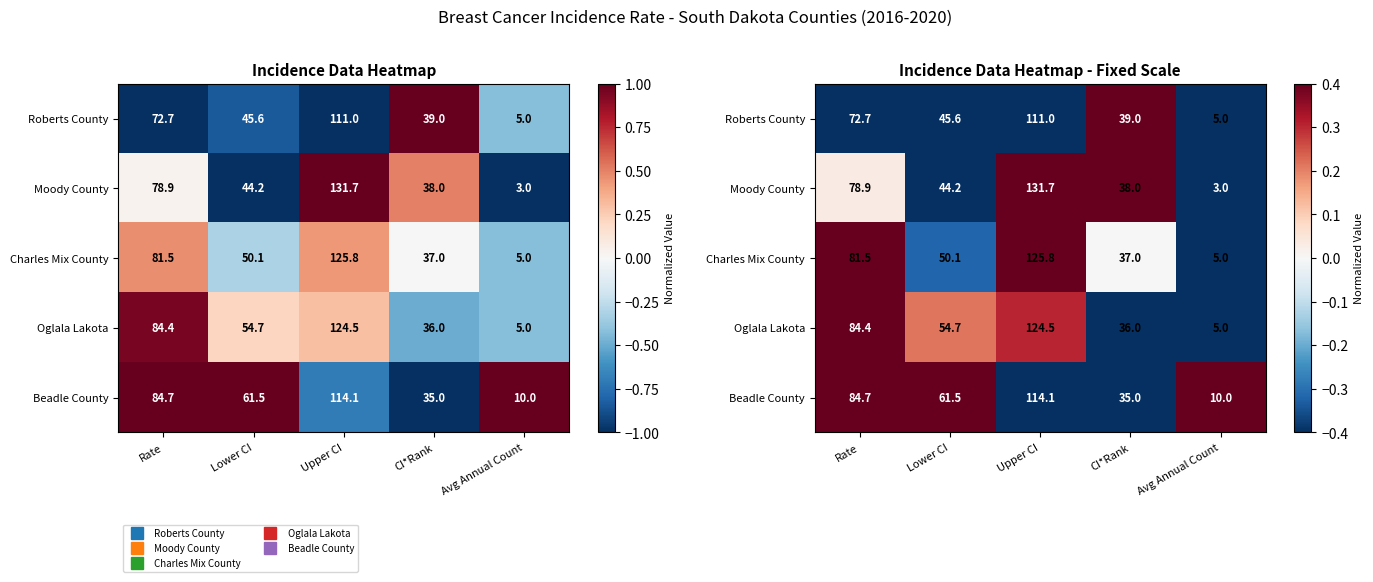

How many categories are shown in the chart?

5